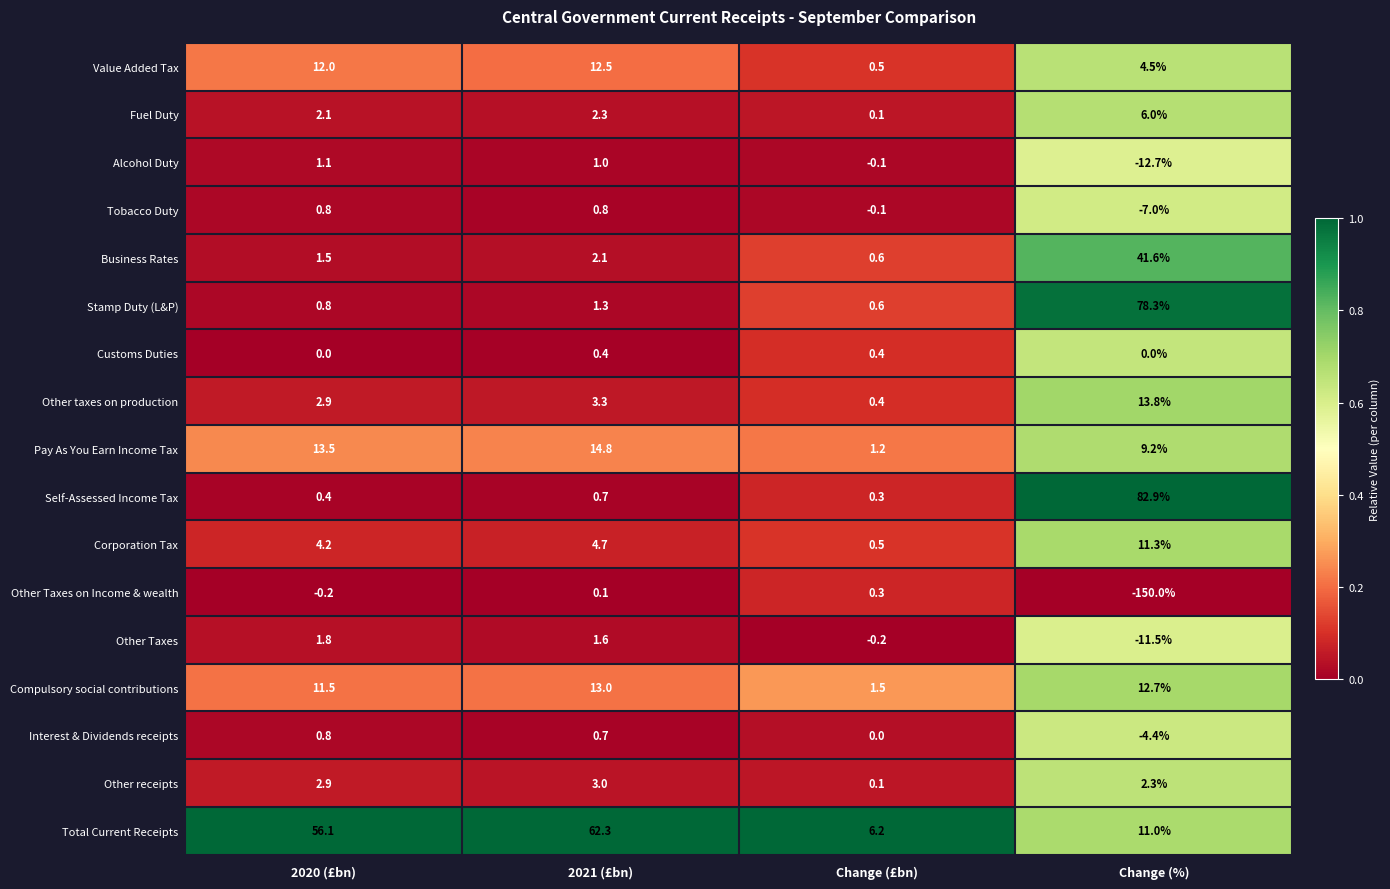

Which series has the largest range (max minus min)?

Other Taxes on Income & wealth